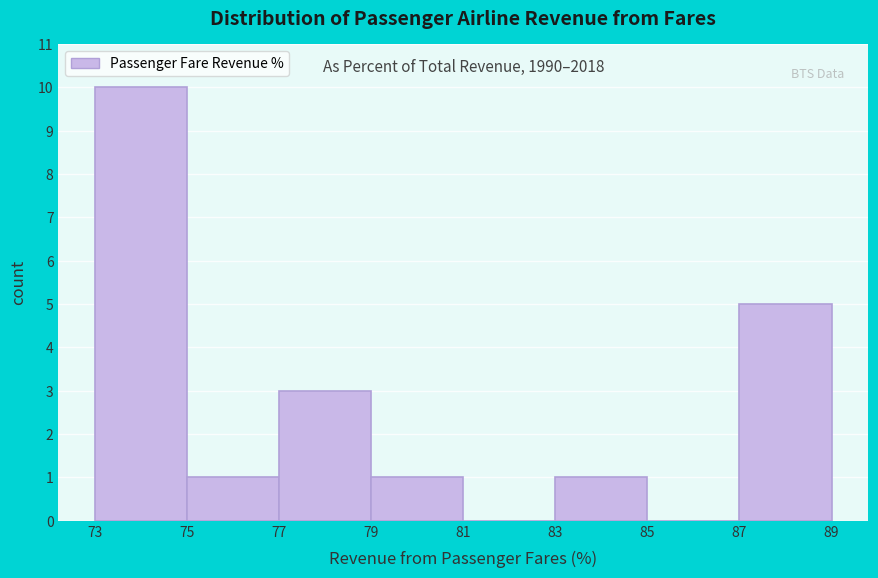

Which range on the x-axis has the tallest bar?

73 to 75